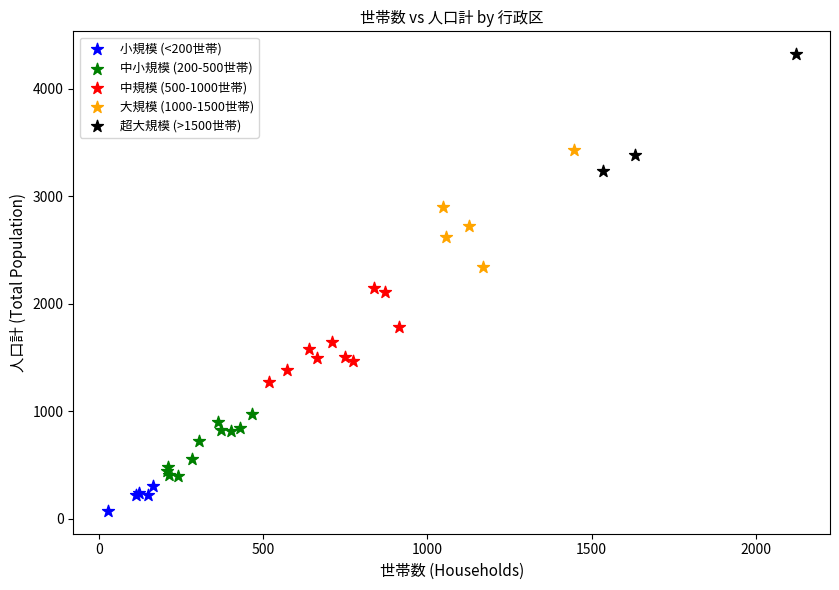

What are all the series names shown in the legend?

小規模 (<200世帯), 中小規模 (200-500世帯), 中規模 (500-1000世帯), 大規模 (1000-1500世帯), 超大規模 (>1500世帯)